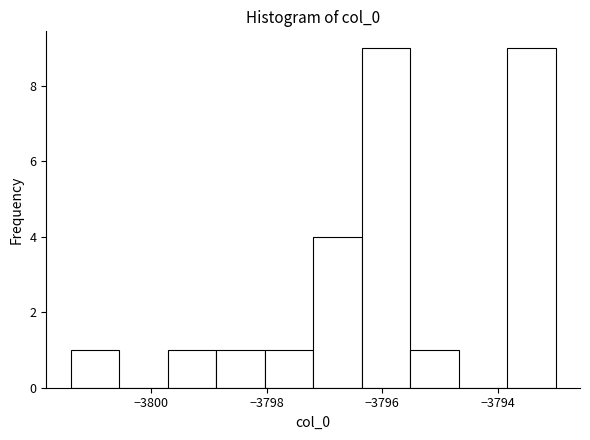

What is the height of the bar covering -3798.8 to -3798.0 on the x-axis? Neither the bar edges nor the heights are printed on the chart, so give them approximately, as read against the axes.

1